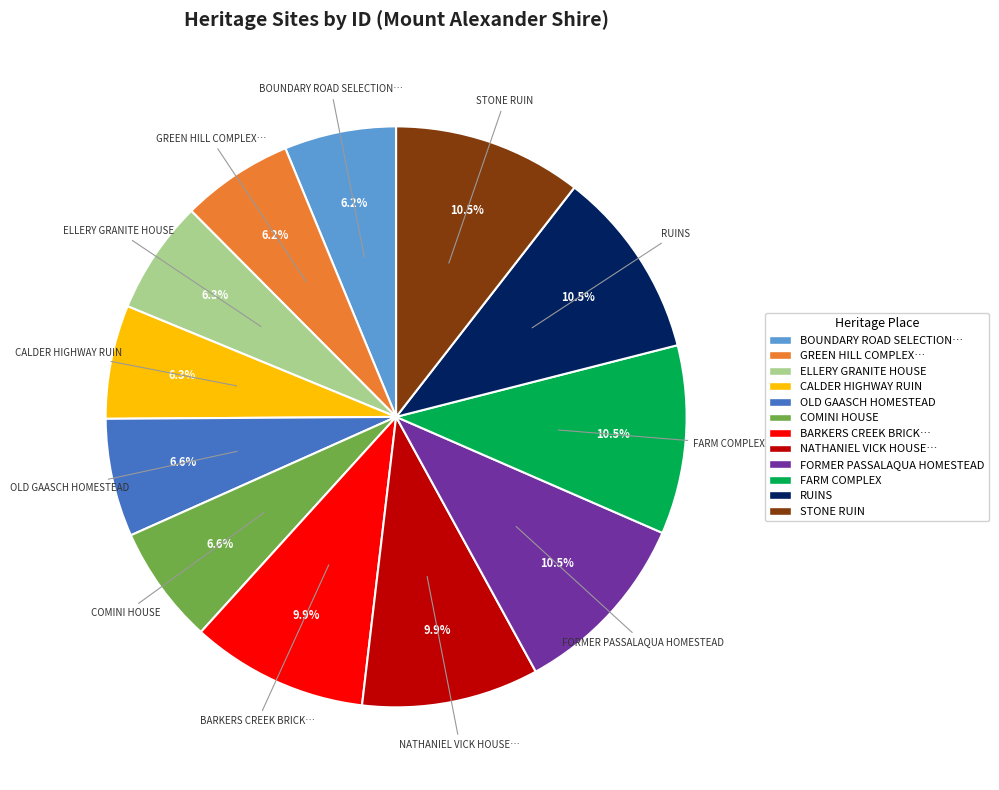

Do COMINI HOUSE and NATHANIEL VICK HOUSE… together represent more than half of the pie?

No